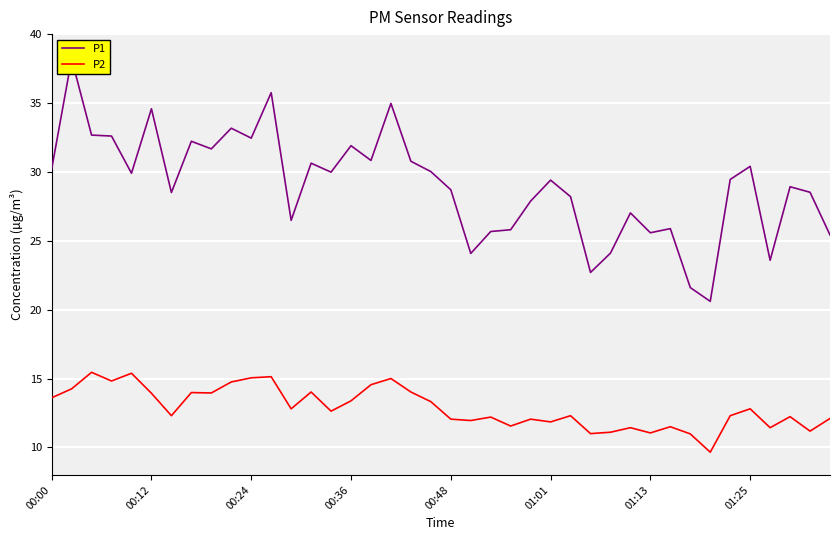

True or false: P1 and P2 cross at least once.

False